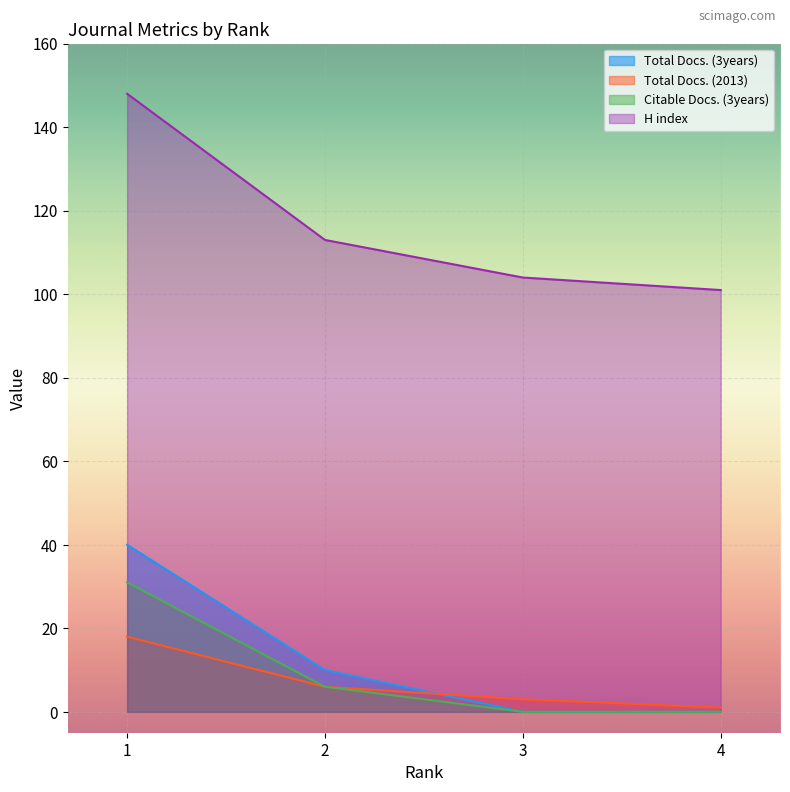

True or false: Total Docs. (2013) and H index cross at least once.

False